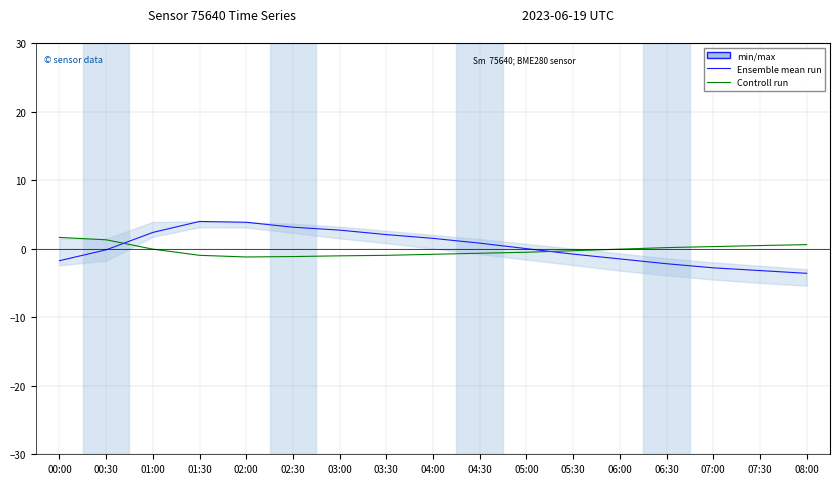

What is the difference between the maximum and minimum values in the Ensemble mean run series?

7.6